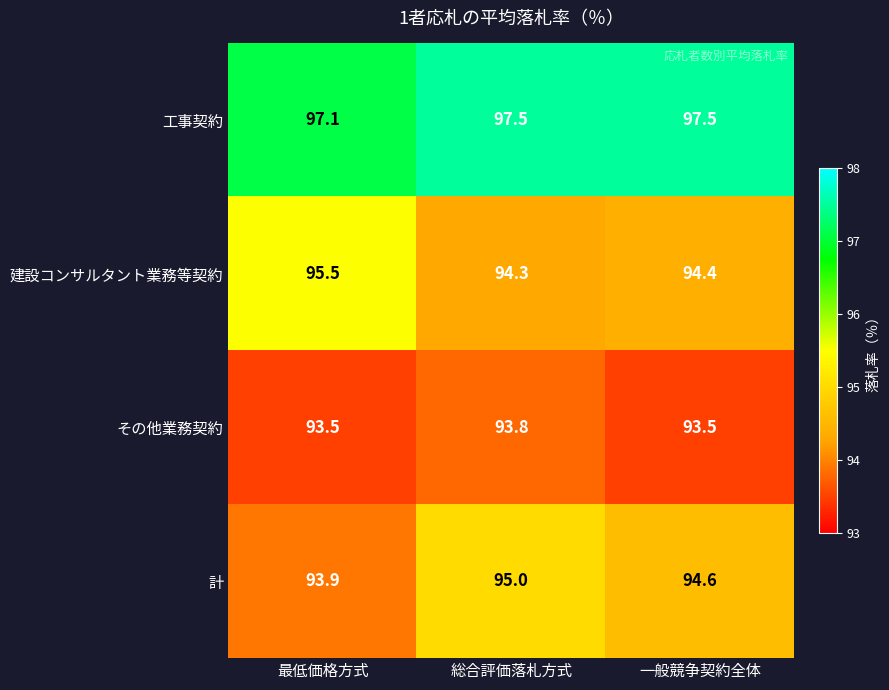

Rank the series at 総合評価落札方式 from lowest to highest value.

その他業務契約, 建設コンサルタント業務等契約, 計, 工事契約